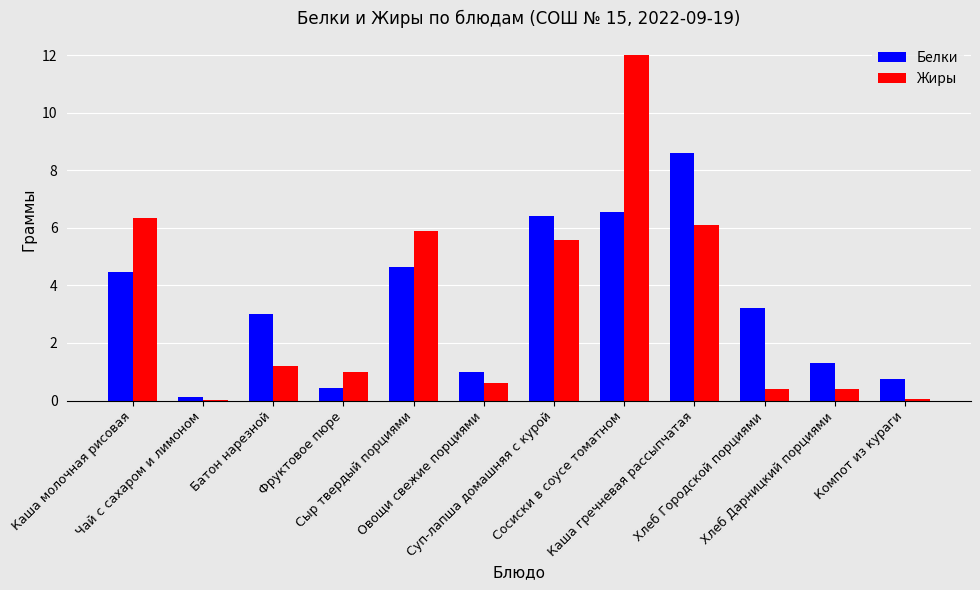

What is the total value across all series at Батон нарезной?

4.2